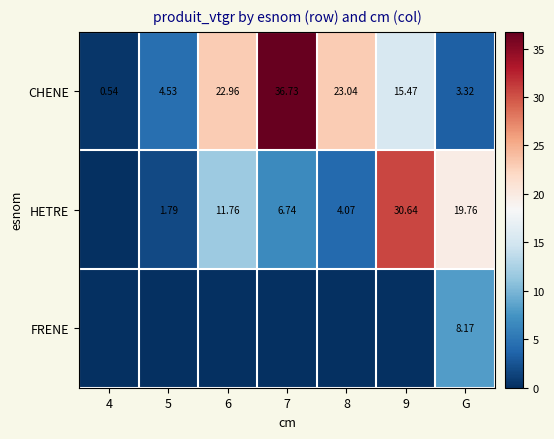

True or false: FRENE has a value of 8.2 at G.

True